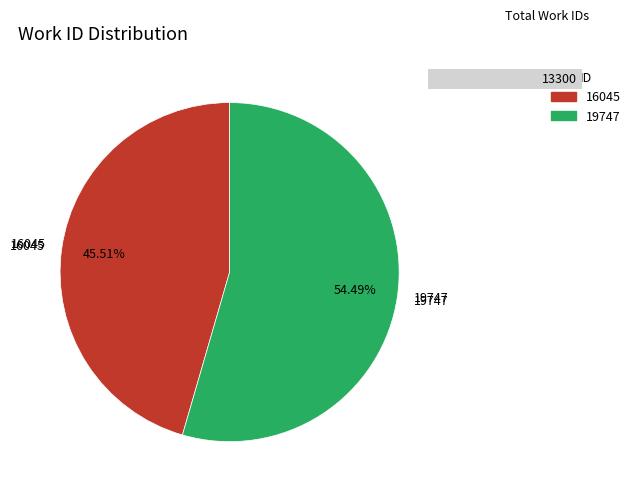

Is there a majority slice in this chart?

Yes